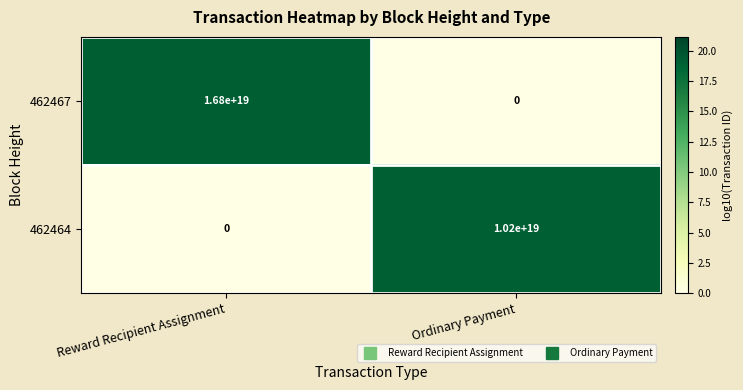

How many values in the 462464 series are below 10200000000000000000?

1